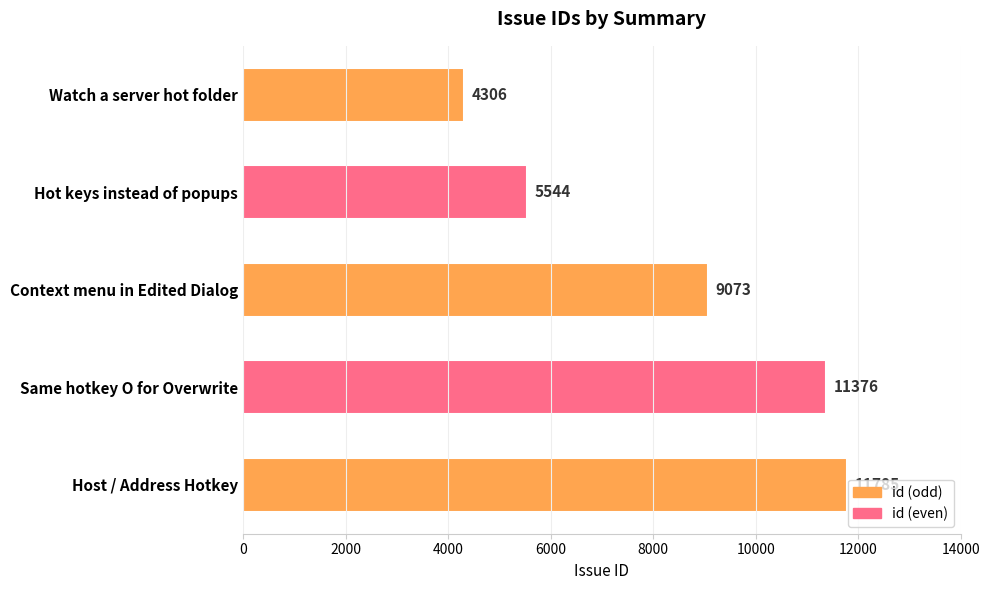

What value does the data have at Hot keys instead of popups, to the nearest 50?

5550